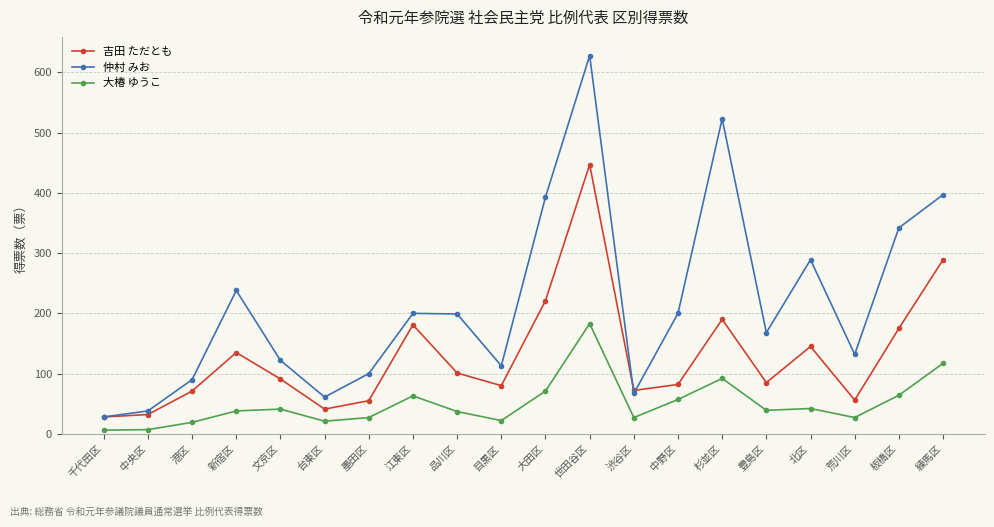

What position from the right is 墨田区?

14